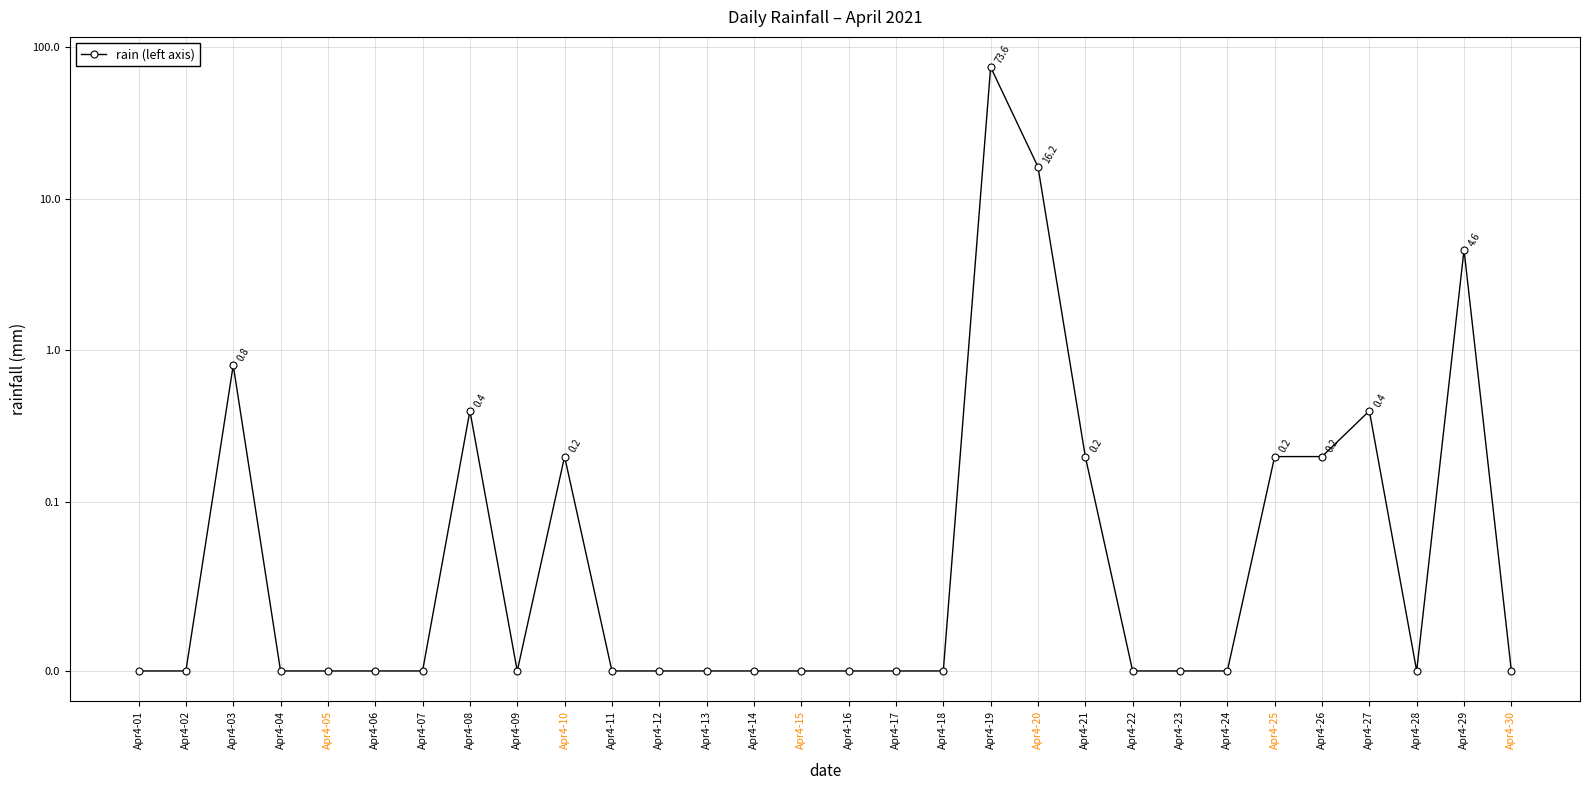

Rank the categories by value from lowest to highest.

Apr4-01, Apr4-02, Apr4-04, Apr4-05, Apr4-06, Apr4-07, Apr4-09, Apr4-11, Apr4-12, Apr4-13, Apr4-14, Apr4-15, Apr4-16, Apr4-17, Apr4-18, Apr4-22, Apr4-23, Apr4-24, Apr4-28, Apr4-30, Apr4-10, Apr4-21, Apr4-25, Apr4-26, Apr4-08, Apr4-27, Apr4-03, Apr4-29, Apr4-20, Apr4-19